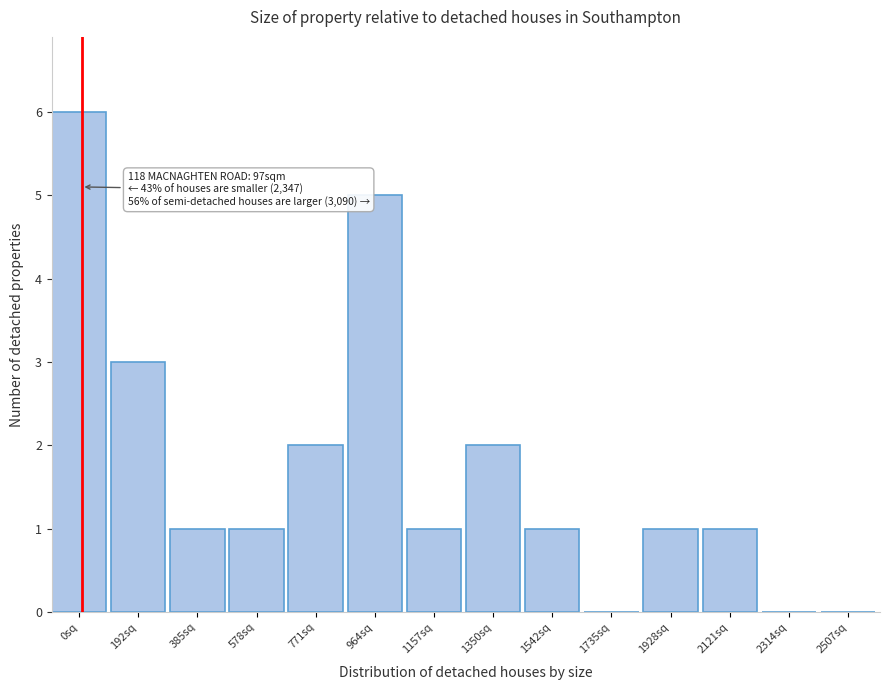

Reading left to right, transcribe all the data shown in this chart.

0sq=6	192sq=3	385sq=1	578sq=1	771sq=2	964sq=5	1157sq=1	1350sq=2	1542sq=1	1735sq=0	1928sq=1	2121sq=1	2314sq=0	2507sq=0